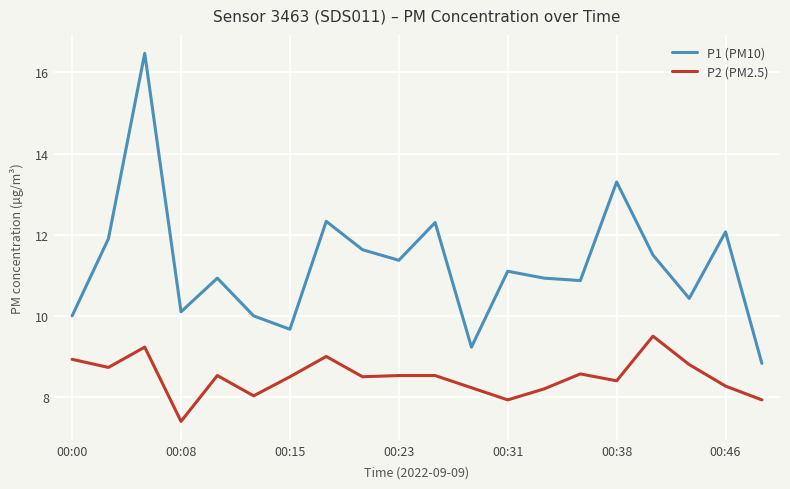

List the series in order of their overall mean, highest first.

P1 (PM10), P2 (PM2.5)